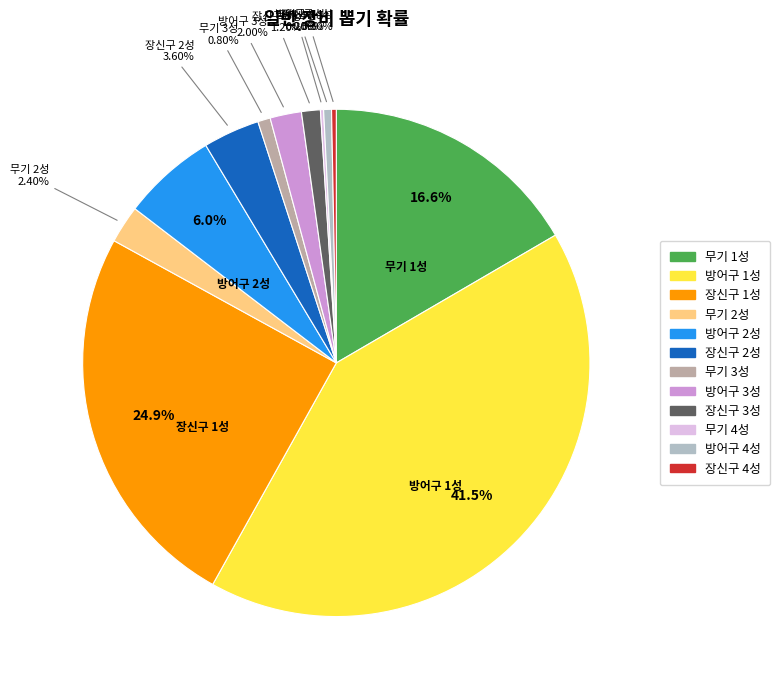

Approximately how many times larger is the value at 방어구 1성 compared to 장신구 2성?

11.5